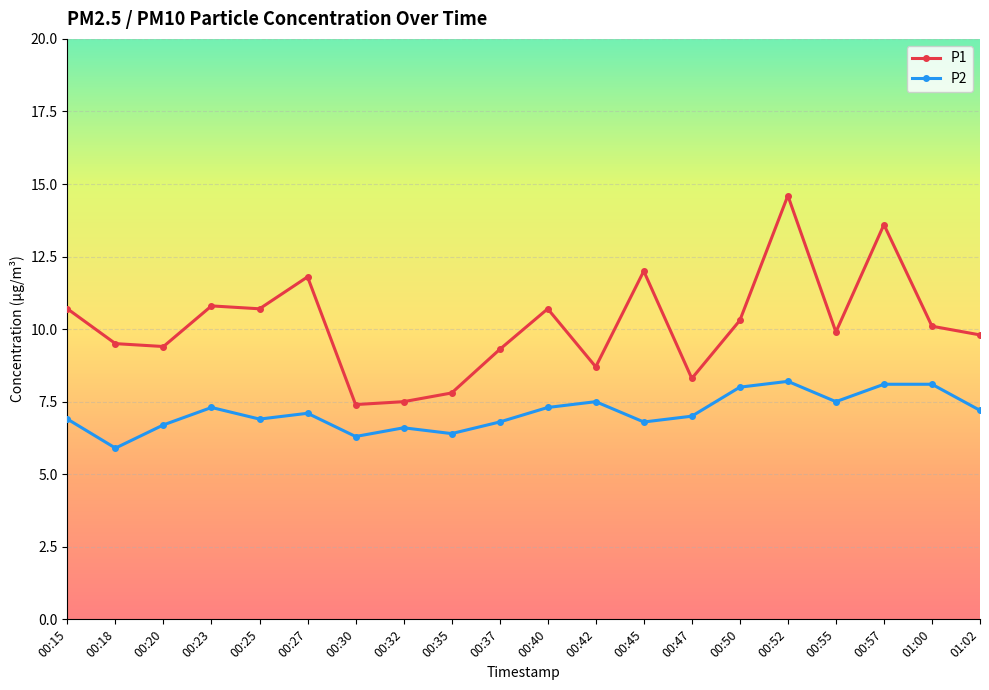

At which category is the sum across all series the highest?

00:52